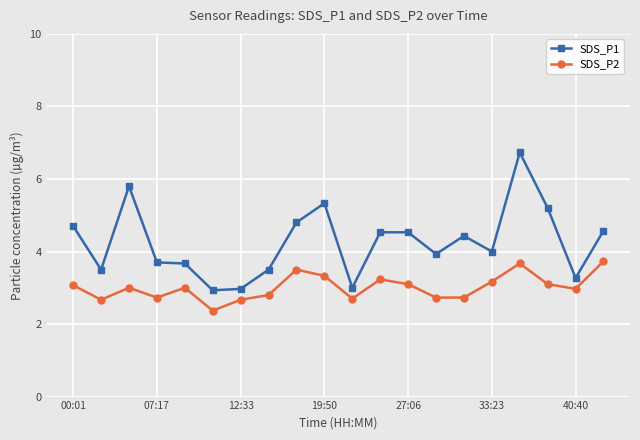

Which series has the widest spread of values?

SDS_P1